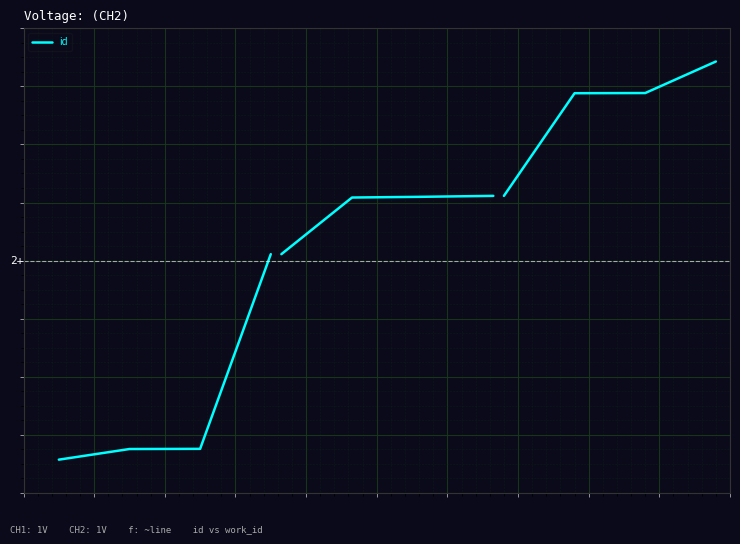

How many lines are shown in the chart?

1